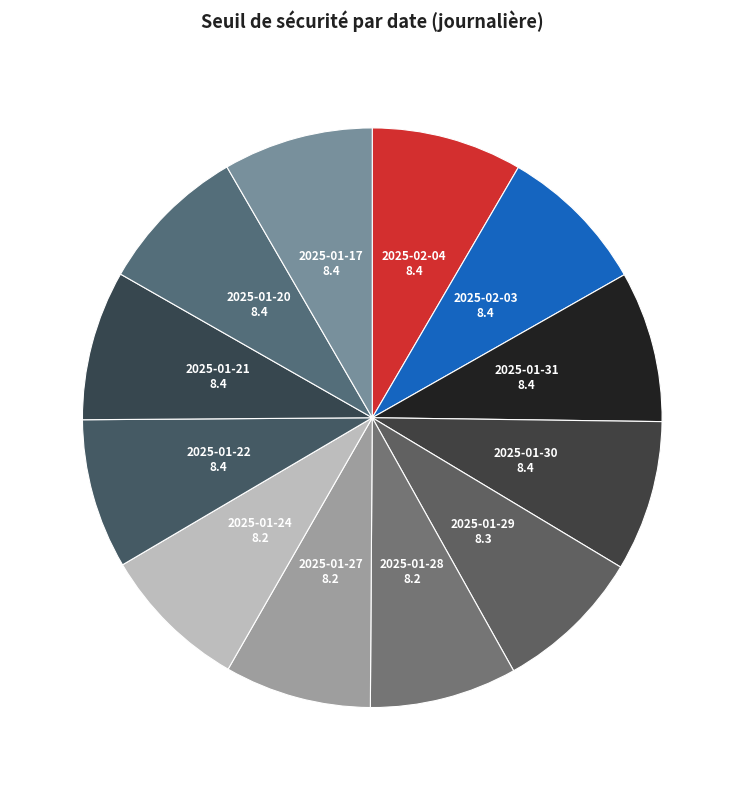

How many slices are in this pie chart?

12